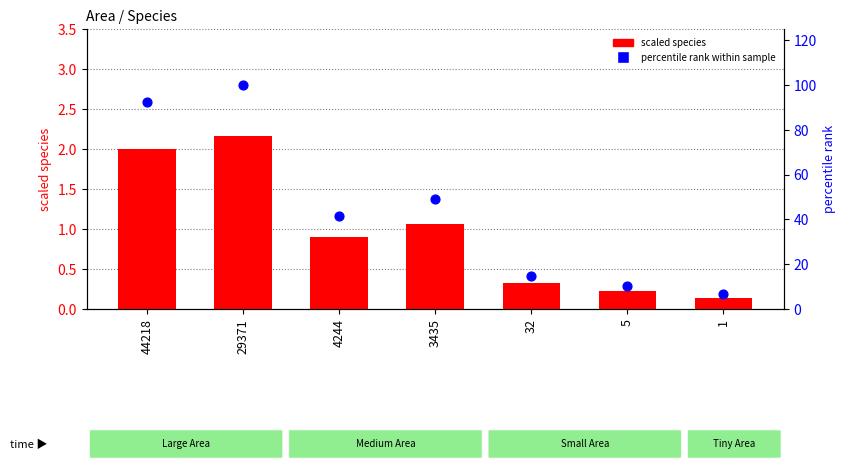

Which series reaches the minimum Y coordinate?

scaled species